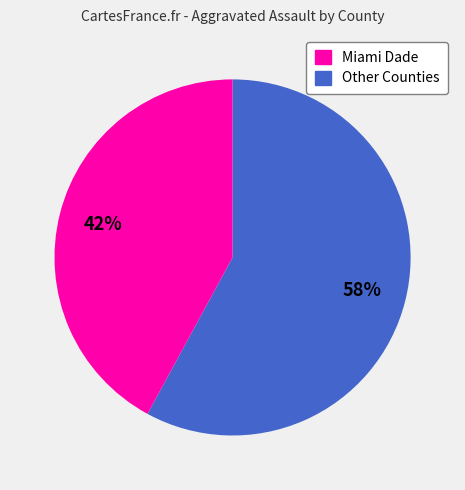

Is there any slice that represents more than half of the pie?

Yes